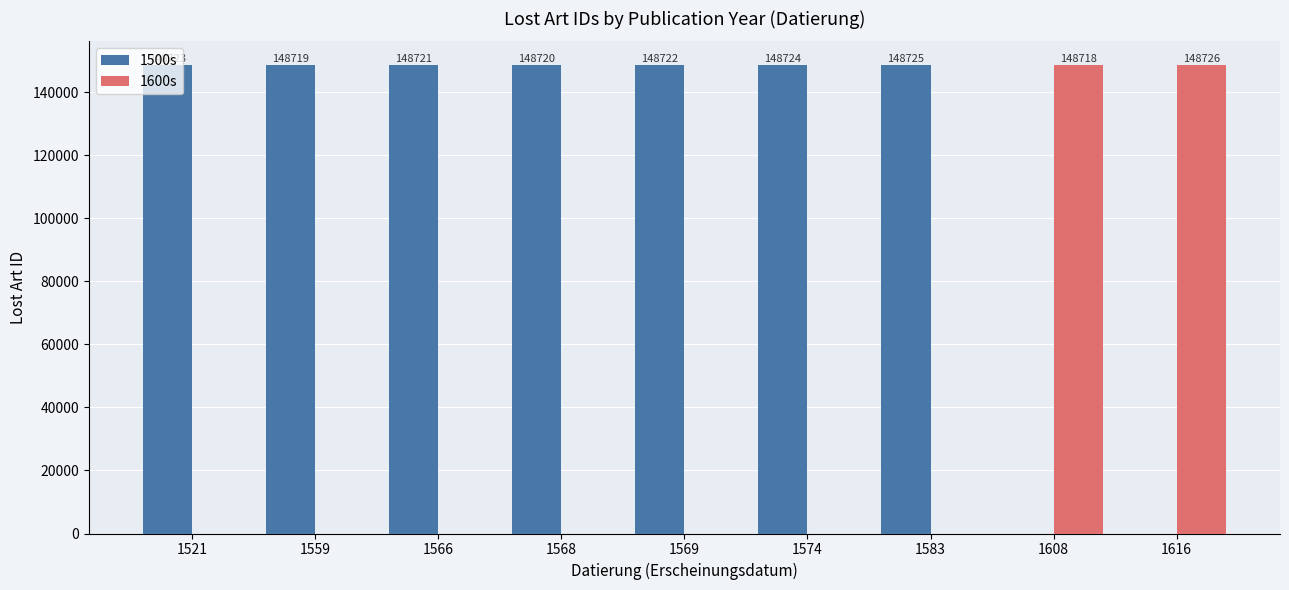

Is it true that 1600s equals 0 at 1568?

True